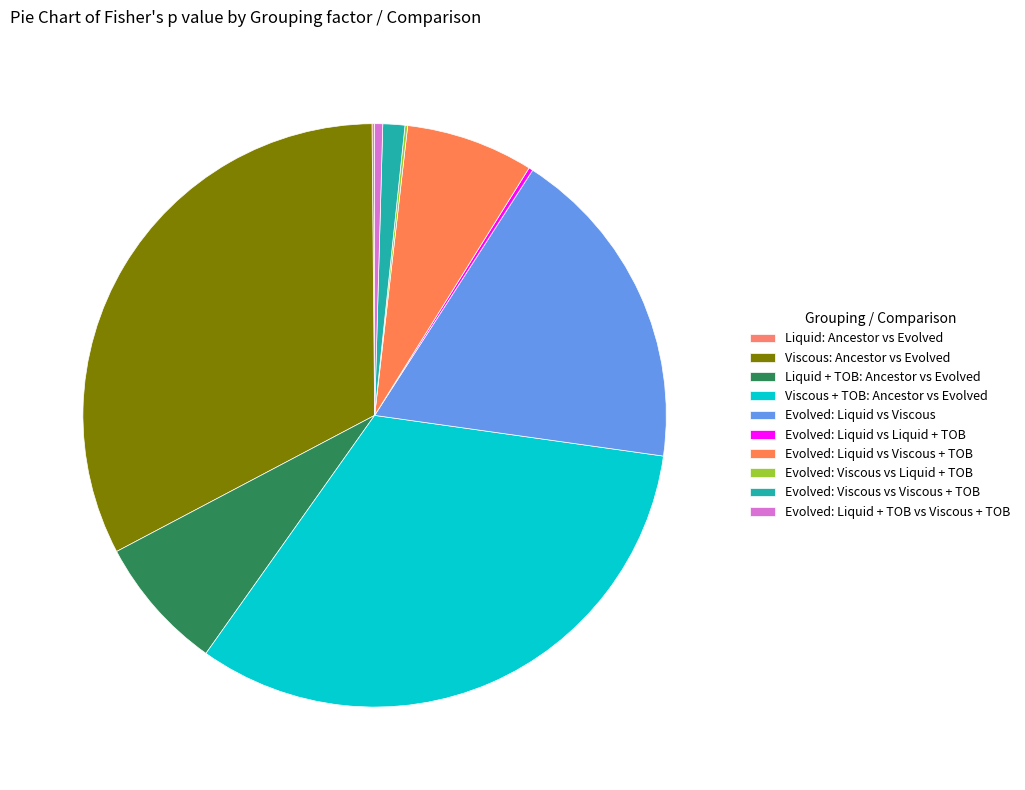

Does Liquid + TOB: Ancestor vs Evolved represent more than half of the total?

No